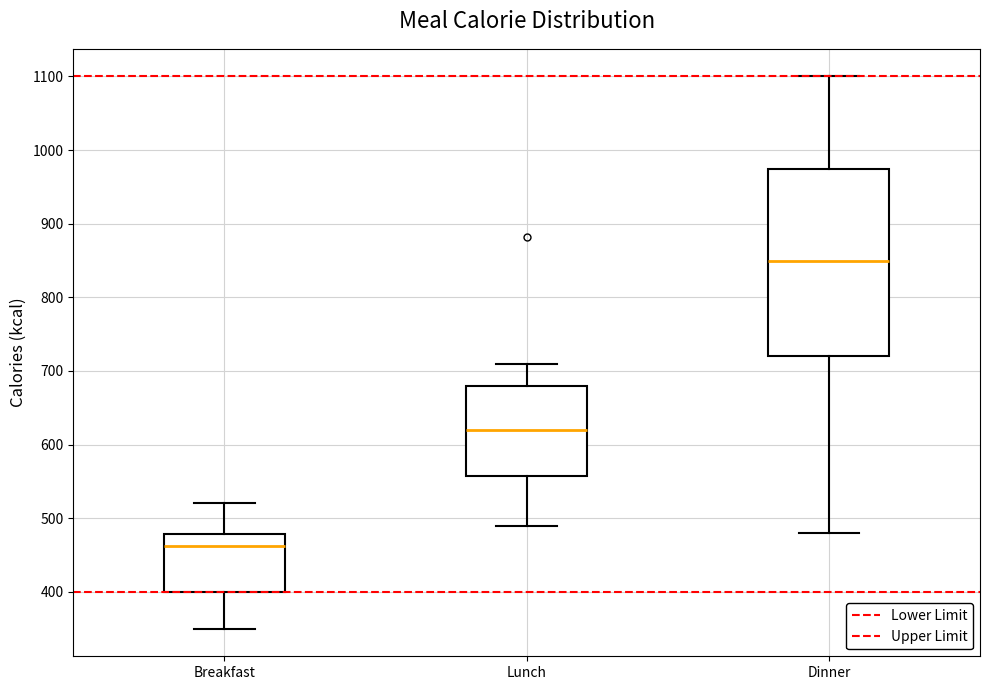

Reading left to right, read every box against the y-axis: the position of its median line, the range the box covers, and the ends of its whiskers. The values are not printed on the chart, so give them approximately, as read against the axis.

Breakfast: median 460, box 400 to 480, whiskers 350 to 520
Lunch: median 620, box 560 to 680, whiskers 490 to 710
Dinner: median 850, box 720 to 970, whiskers 480 to 1100